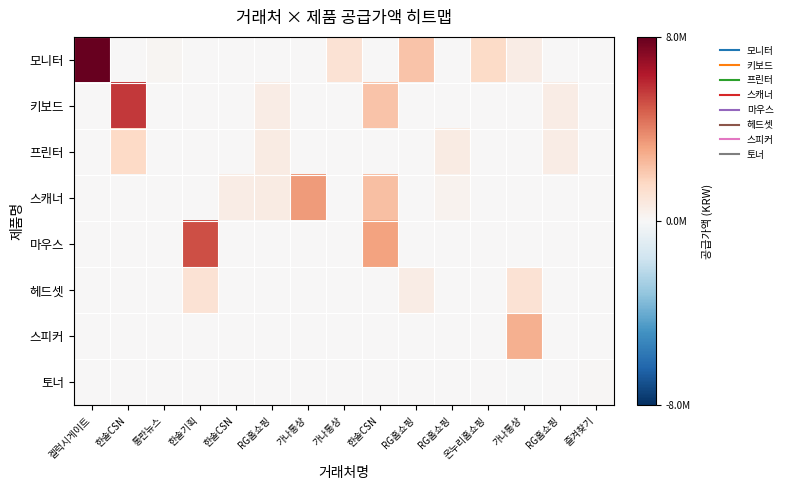

At how many categories does at least one series exceed 2200694?

7